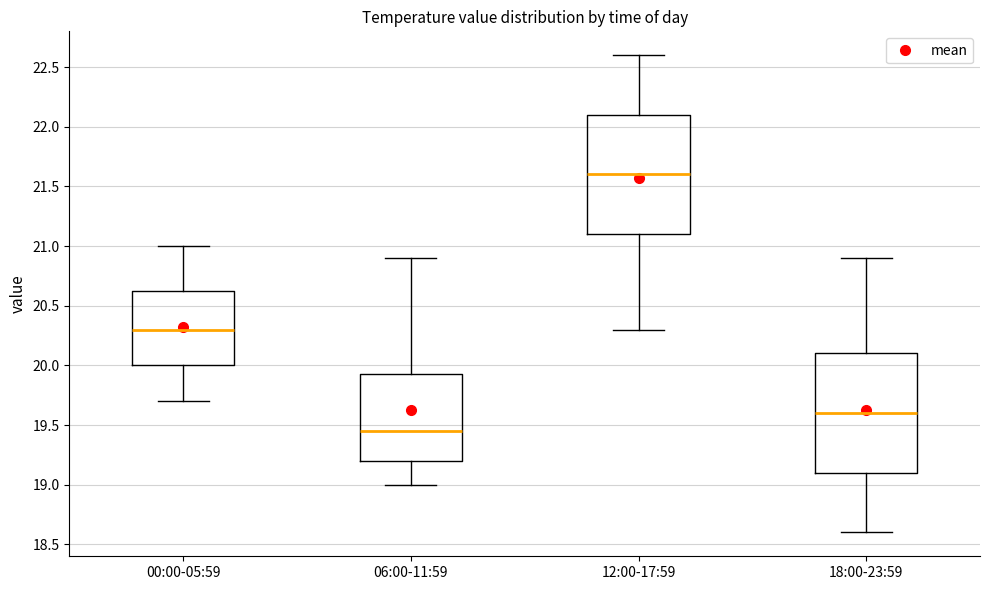

Where does the median line of the box for 12:00-17:59 sit on the y-axis? The values are not printed on the chart, so give them approximately, as read against the axis.

21.60